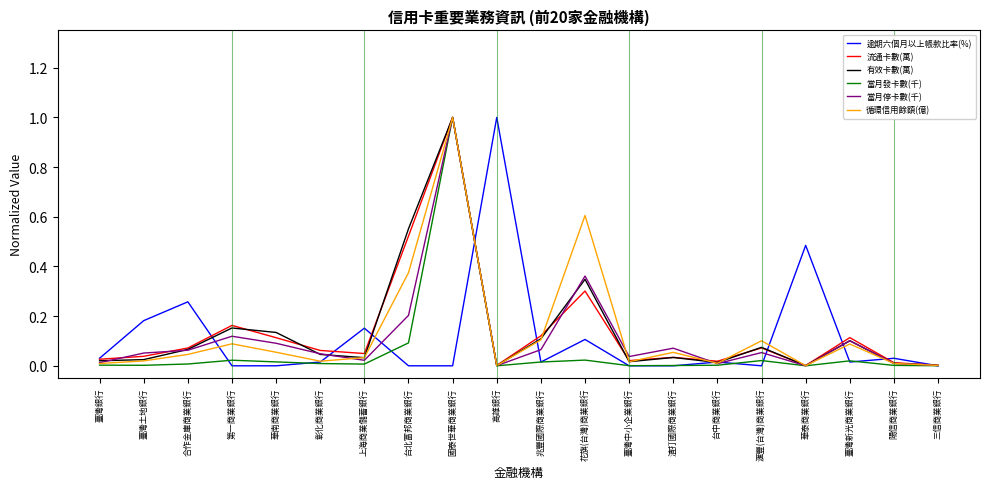

What are all the series names shown in the legend?

逾期六個月以上帳款比率(%), 流通卡數(萬), 有效卡數(萬), 當月發卡數(千), 當月停卡數(千), 循環信用餘額(億)